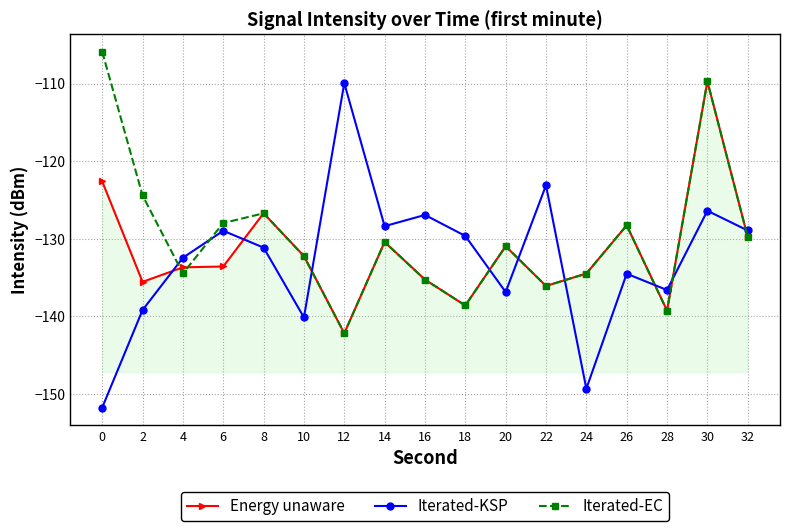

Which series has the largest range (max minus min)?

Iterated-KSP